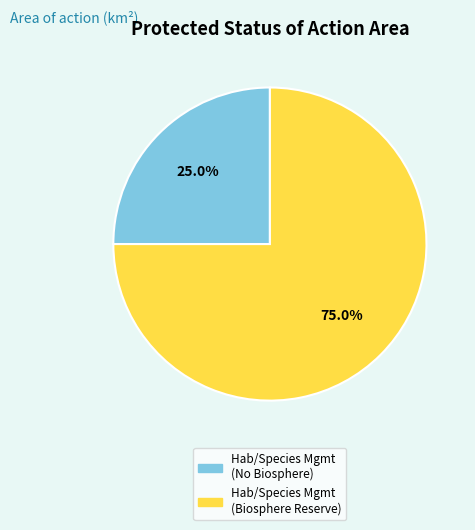

Is there any slice that represents more than half of the pie?

Yes